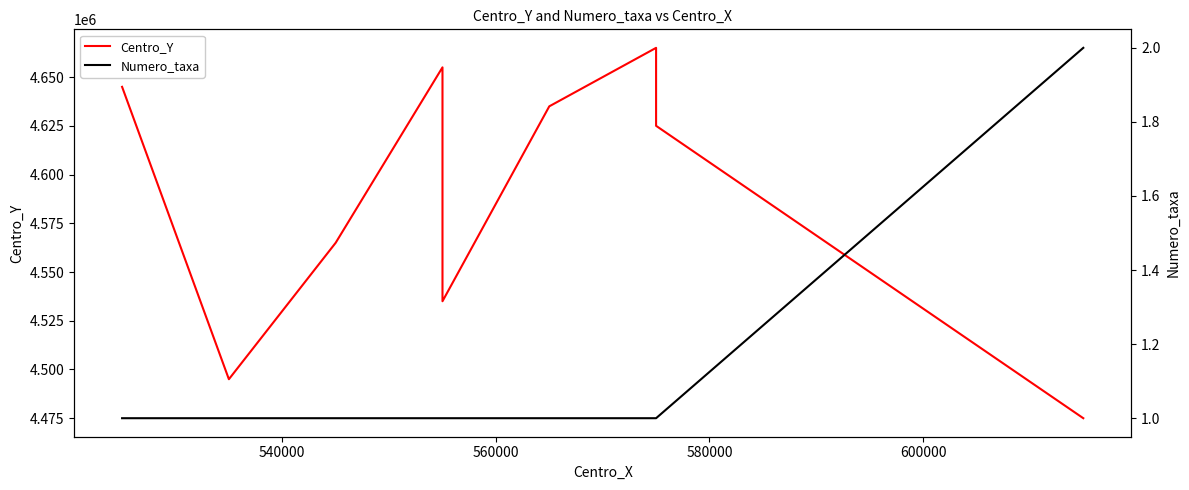

What is the average value of the Centro_Y series?

4595000